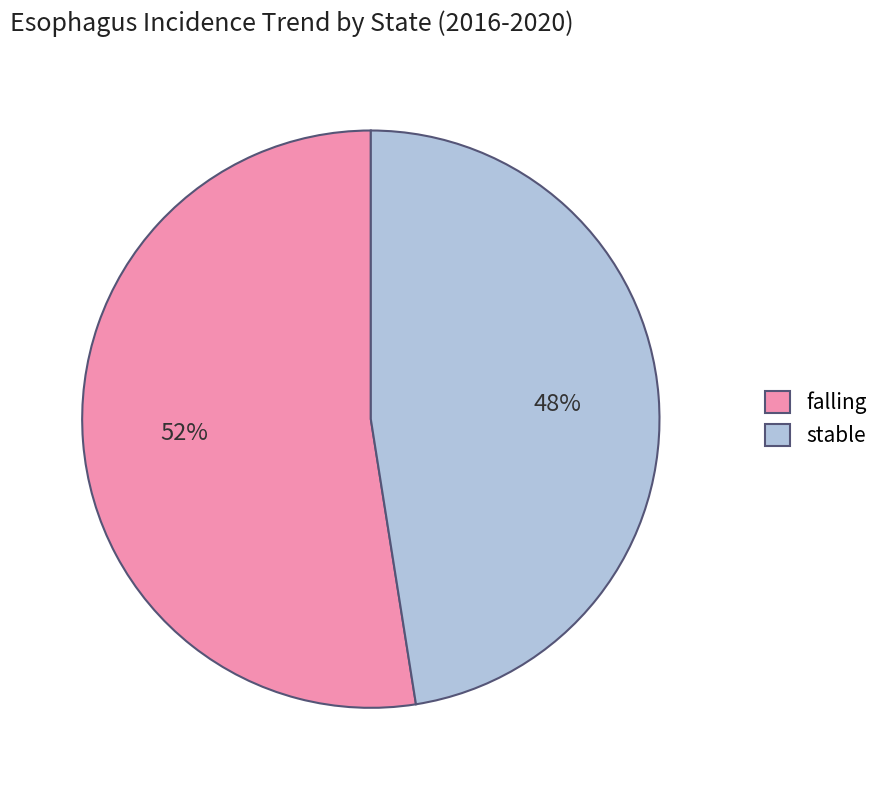

Combined, do stable and falling account for over 50%?

Yes